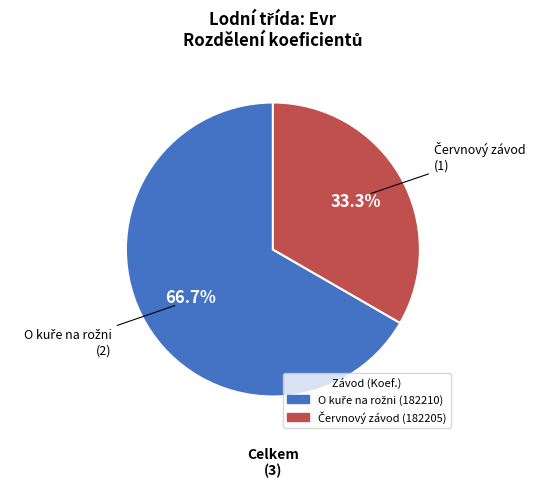

Is there any slice that represents more than half of the pie?

Yes